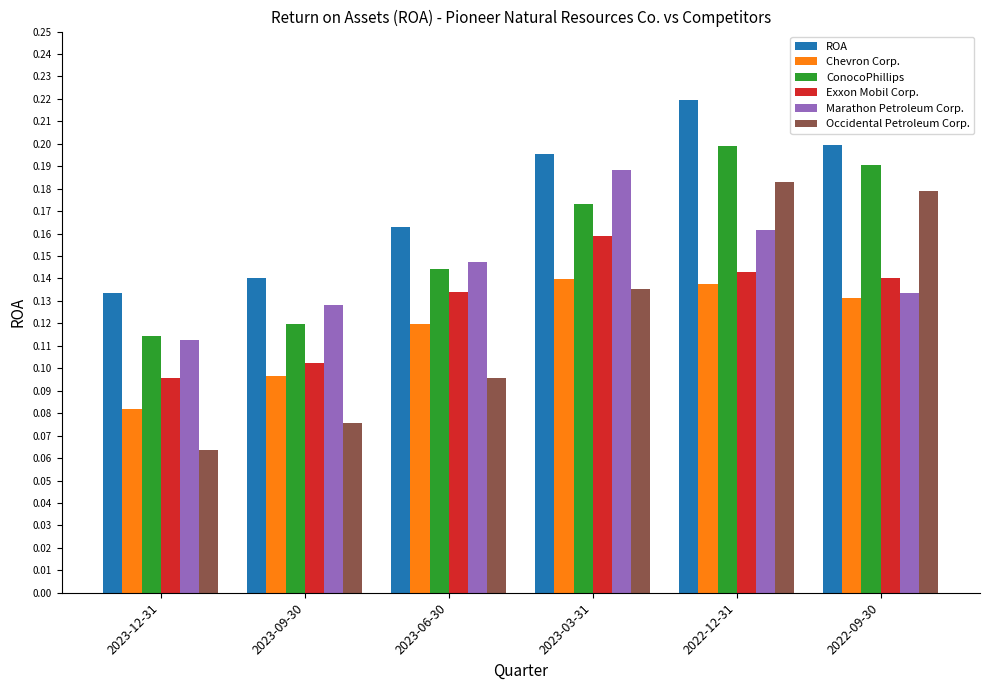

Which series has the widest spread of values?

Occidental Petroleum Corp.